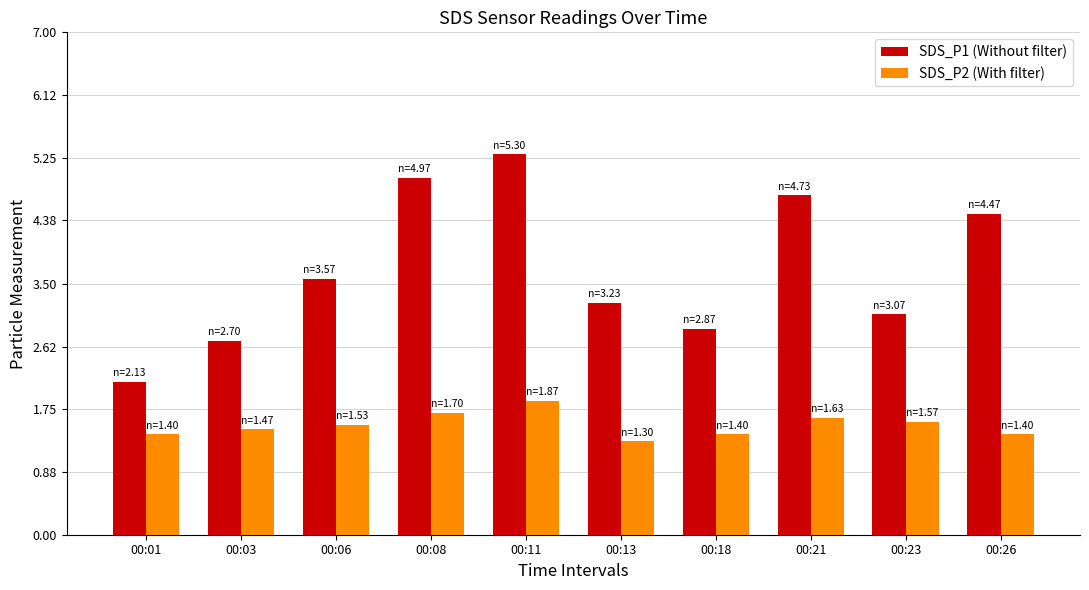

Count the number of categories in the chart.

10